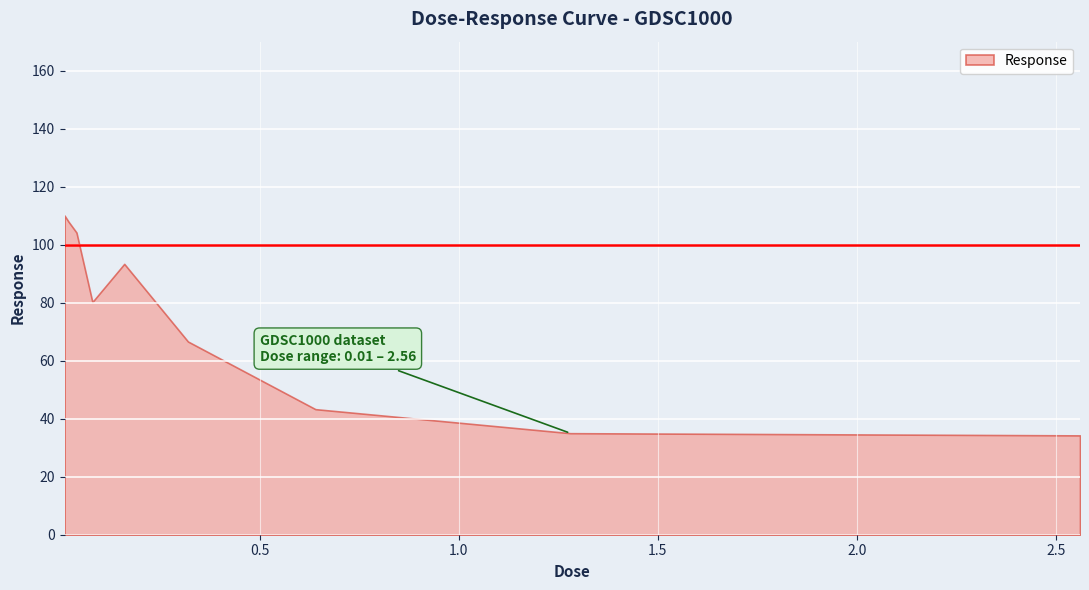

List the labels in order of value, smallest first.

2.56, 1.28, 0.64, 0.32, 0.08, 0.16, 0.04, 0.02, 0.01